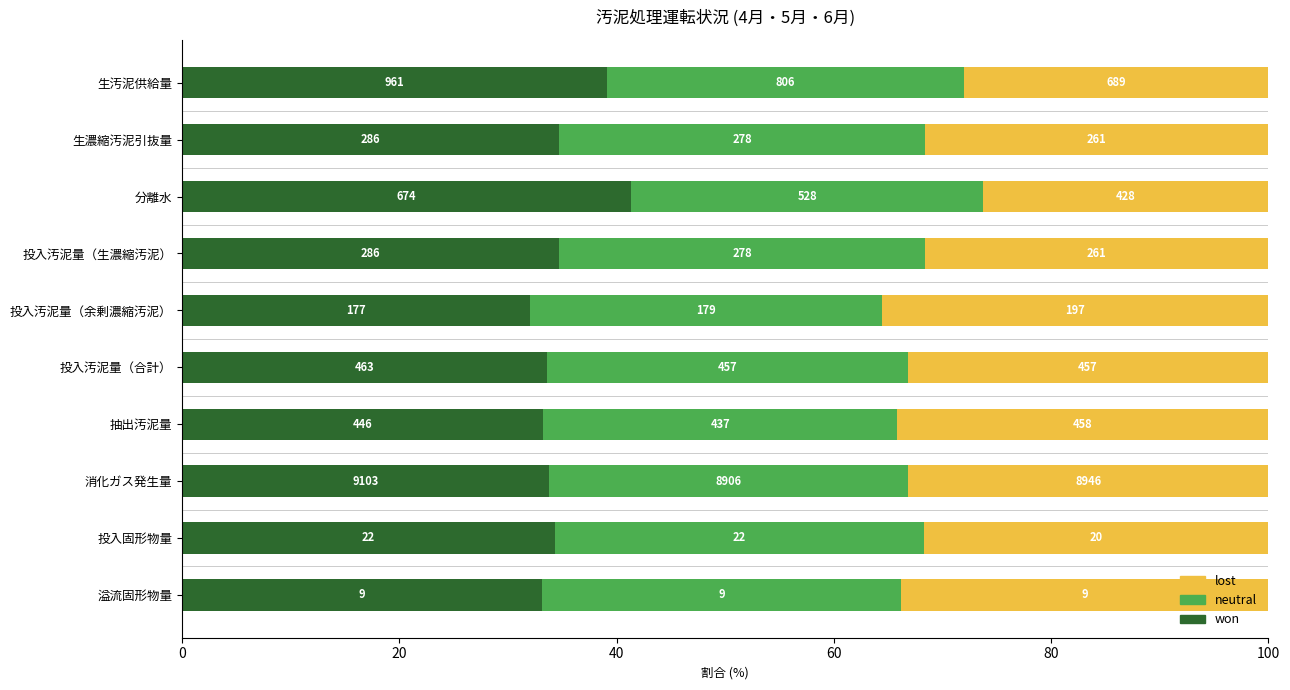

What are all the series names shown in the legend?

lost, neutral, won